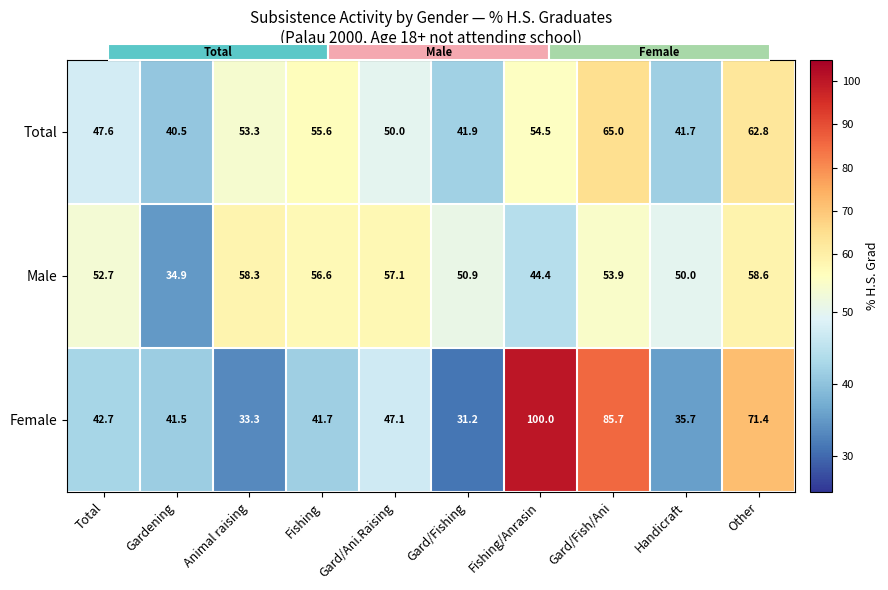

Is the value of Total at Animal raising greater than the value of Female at Fishing?

Yes